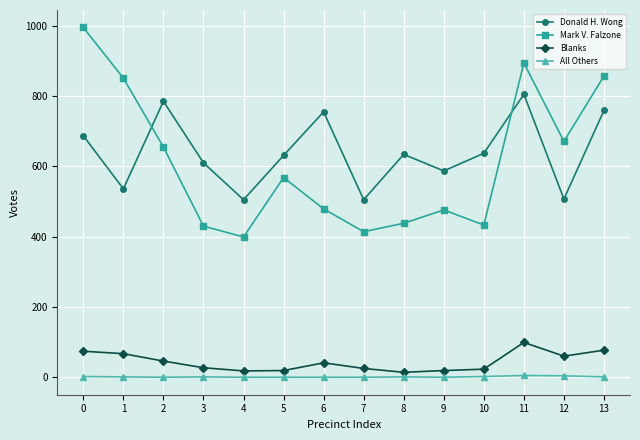

Is this an area chart (filled region under the line)?

No